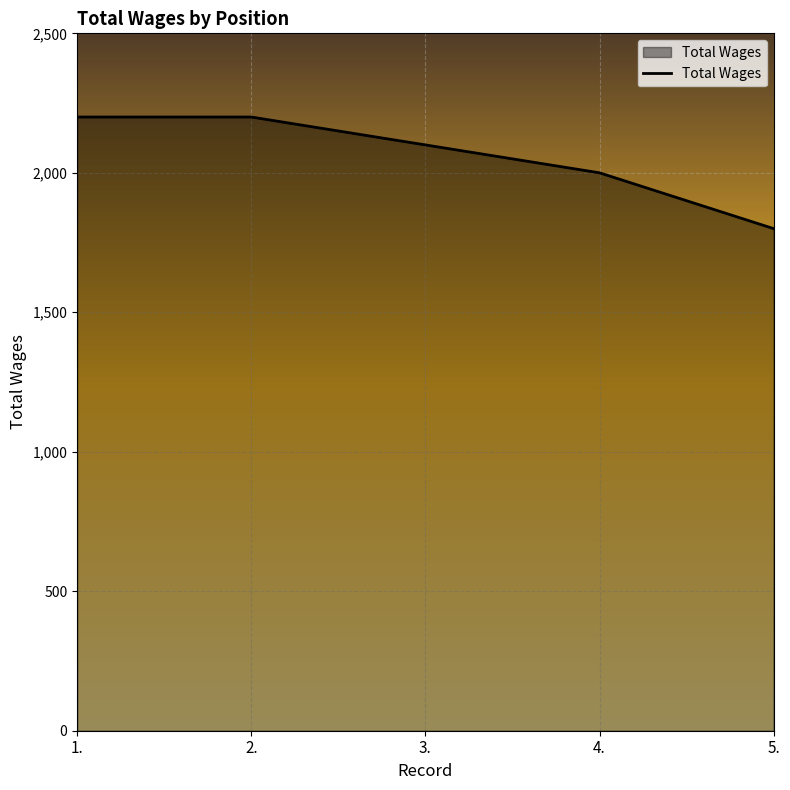

What is the greatest value displayed?

2200